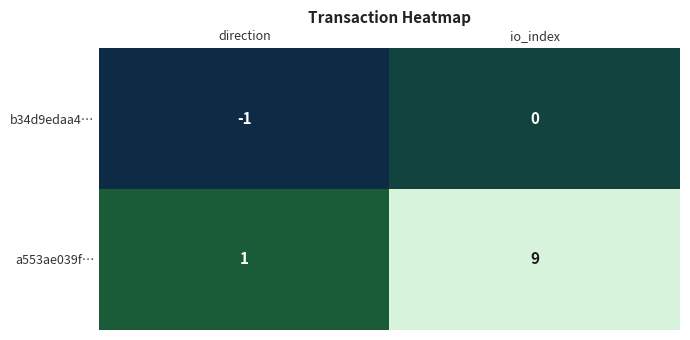

List the series in order of their overall mean, highest first.

a553ae039f…, b34d9edaa4…